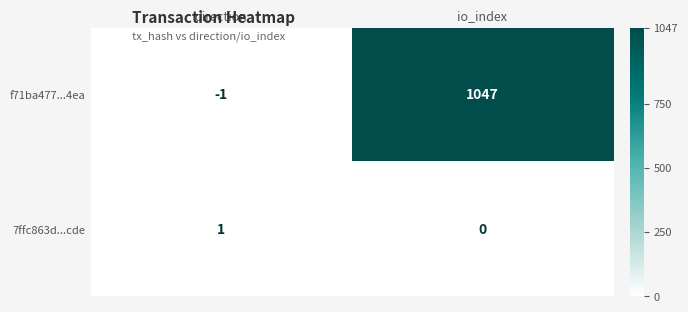

Reading right to left, list all the values displayed in this chart.

f71ba477...4ea: 1047	-1
7ffc863d...cde: 0	1